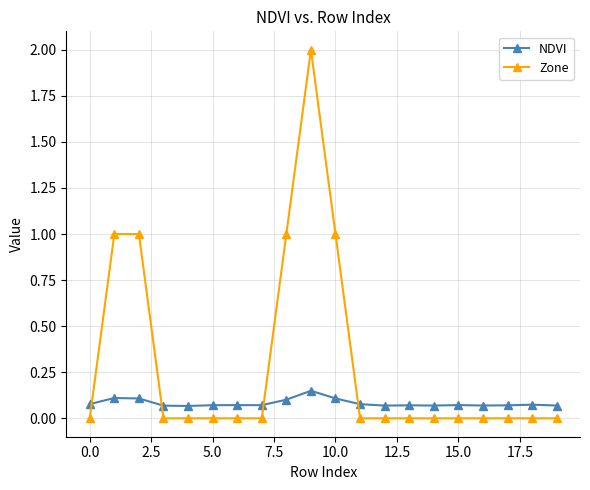

List the series in order of their overall mean, highest first.

Zone, NDVI